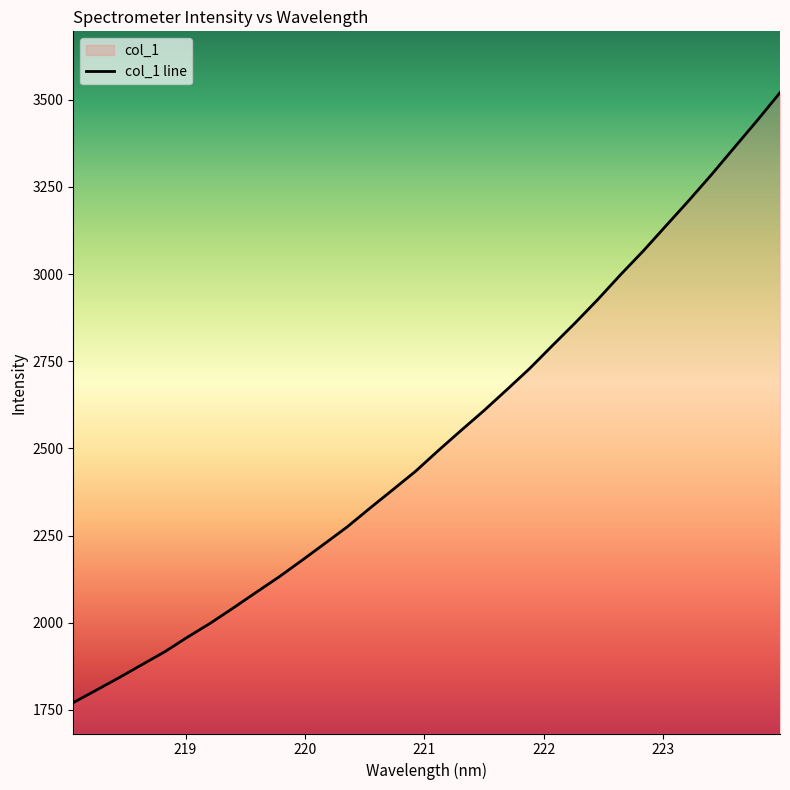

How many values are below 2493?

16